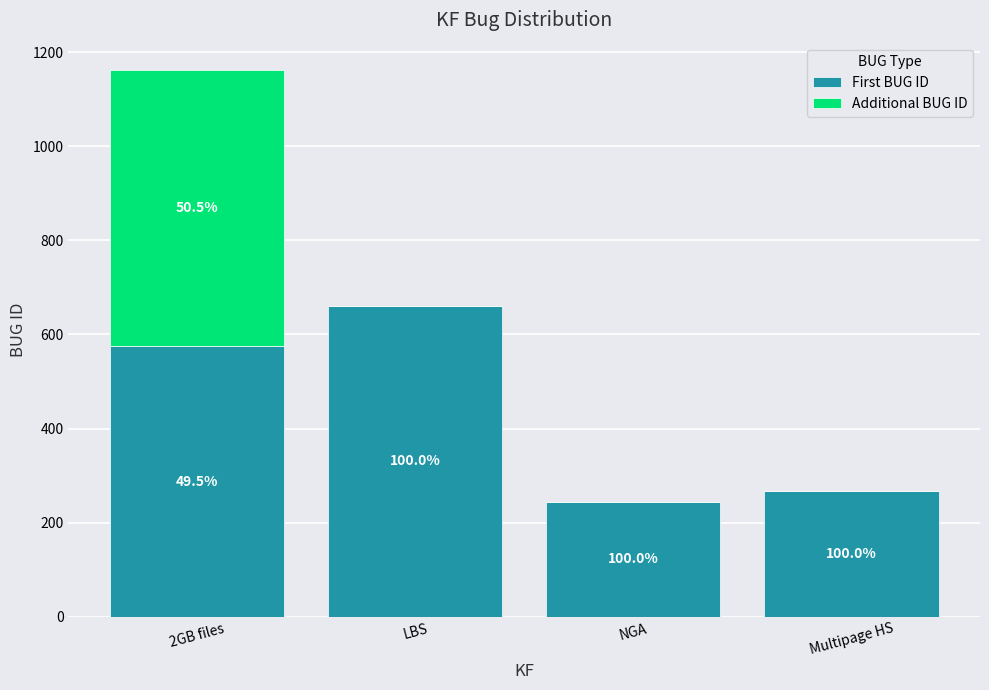

What are all the series names shown in the legend?

First BUG ID, Additional BUG ID